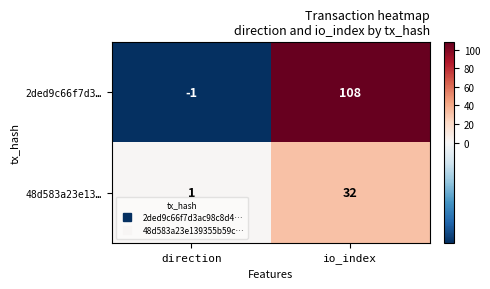

What is the approximate value of 2ded9c66f7d3… at io_index?

108